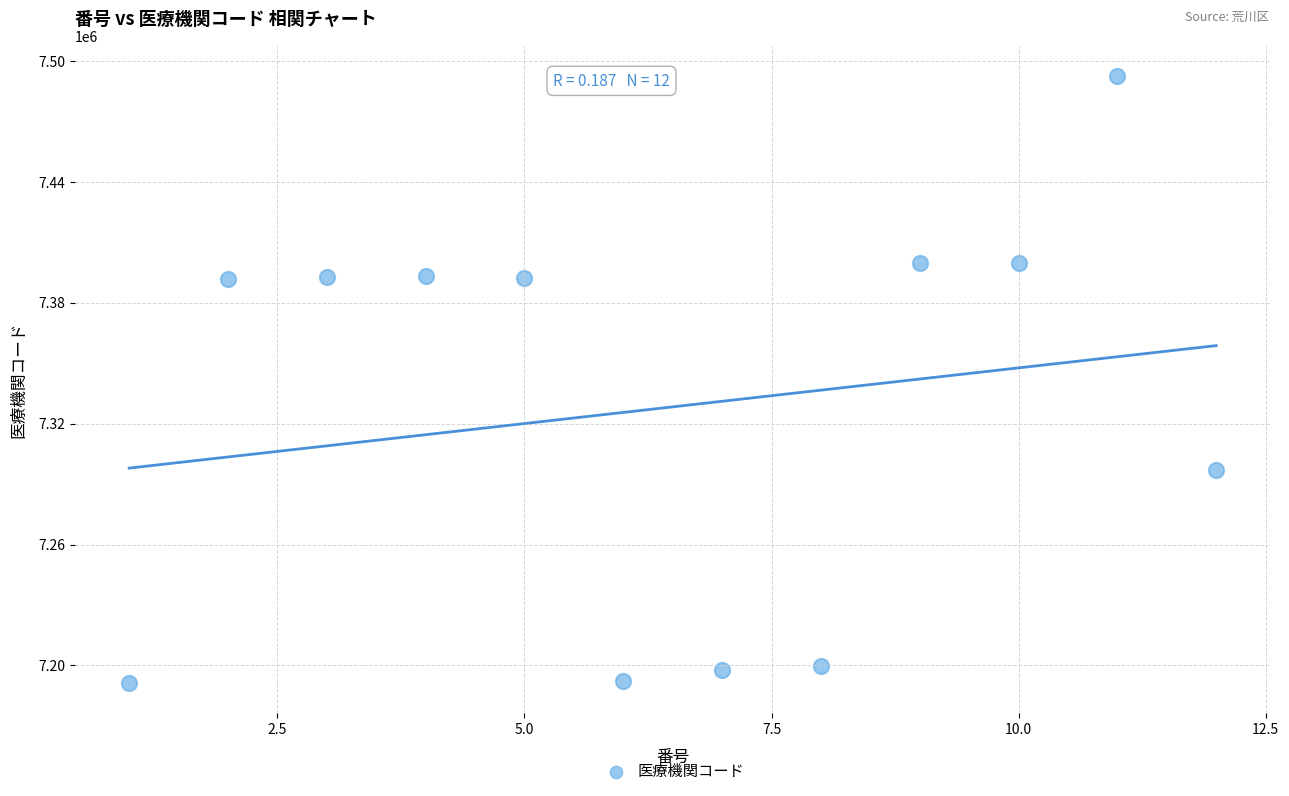

What Y value in the scatter plot is closest to 7341877?

7296825